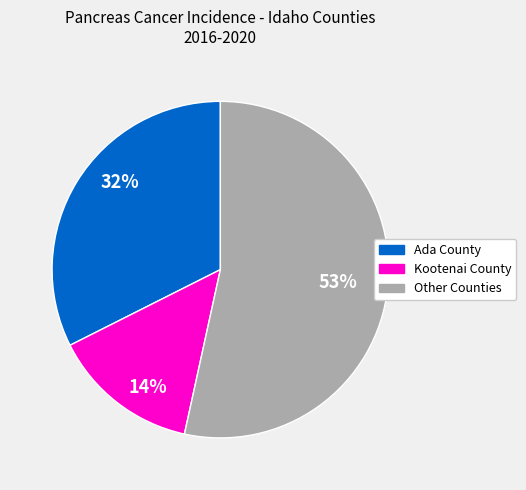

Is there a majority slice in this chart?

Yes